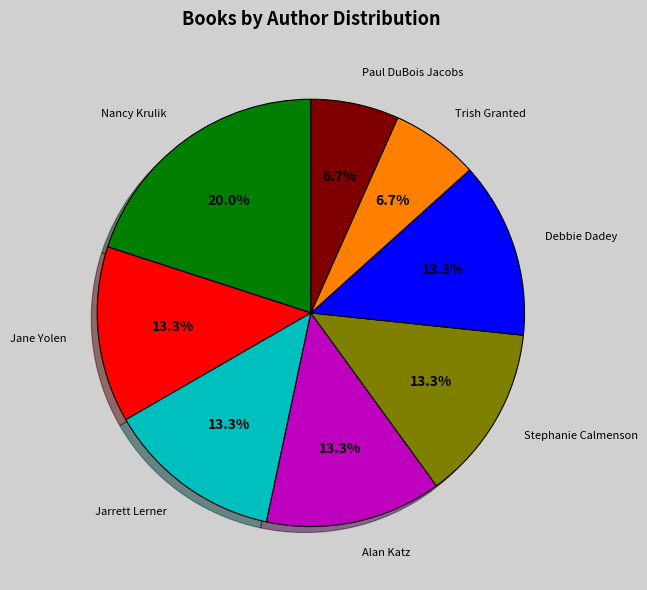

Is there a majority slice in this chart?

No